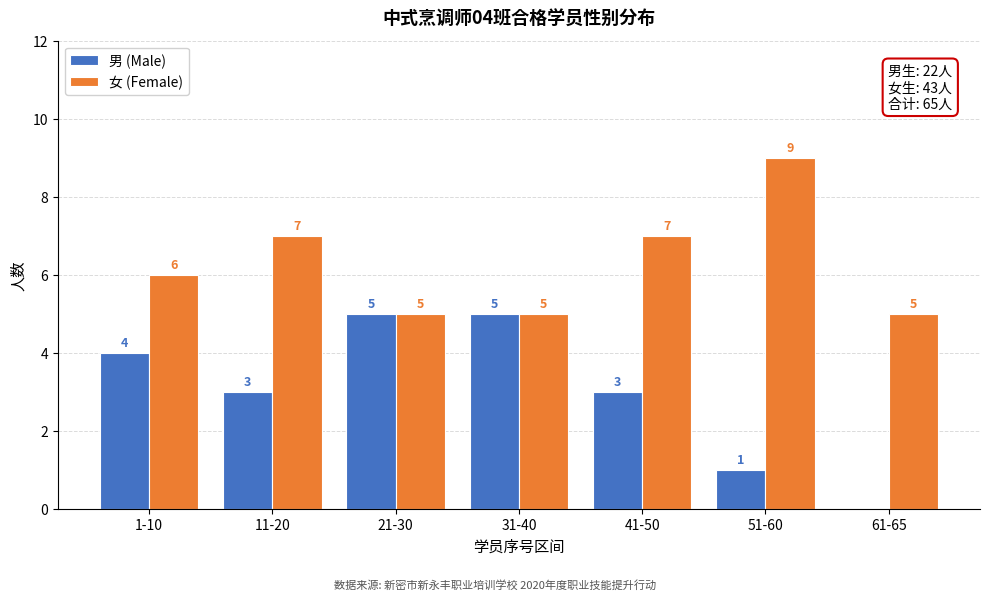

Reading left to right, what are all the values shown in this chart?

男 (Male): 1-10=4	11-20=3	21-30=5	31-40=5	41-50=3	51-60=1	61-65=0
女 (Female): 1-10=6	11-20=7	21-30=5	31-40=5	41-50=7	51-60=9	61-65=5